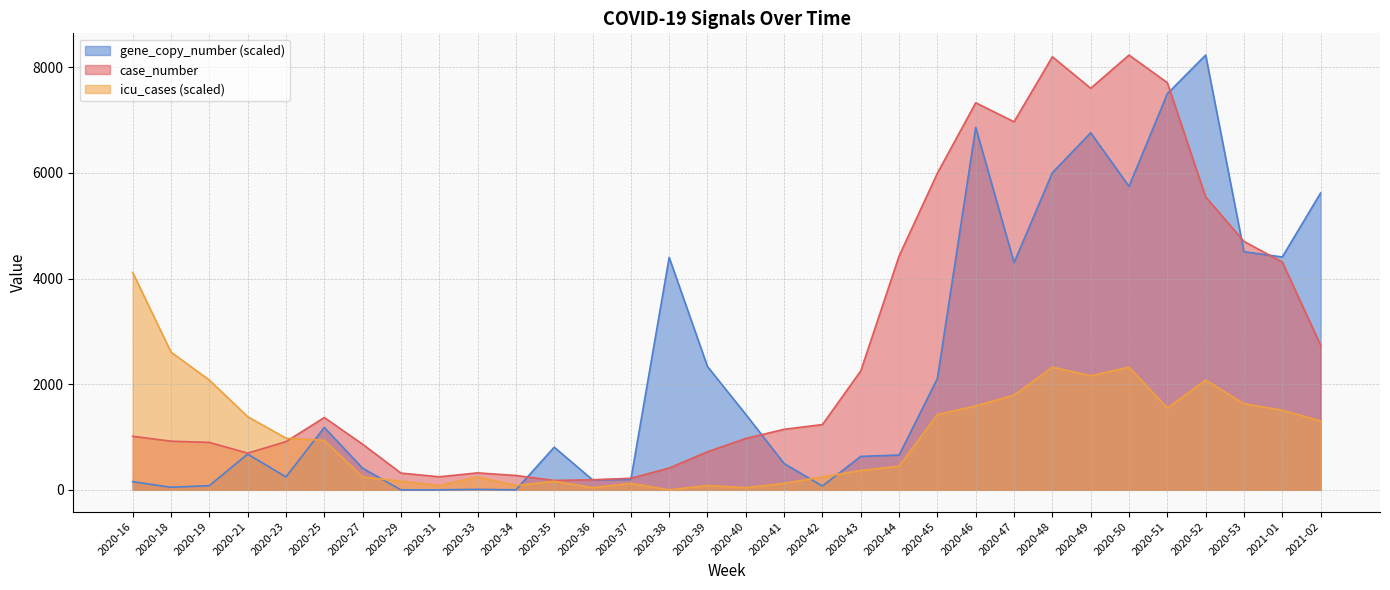

What are all the series names shown in the legend?

gene_copy_number (scaled), case_number, icu_cases (scaled)